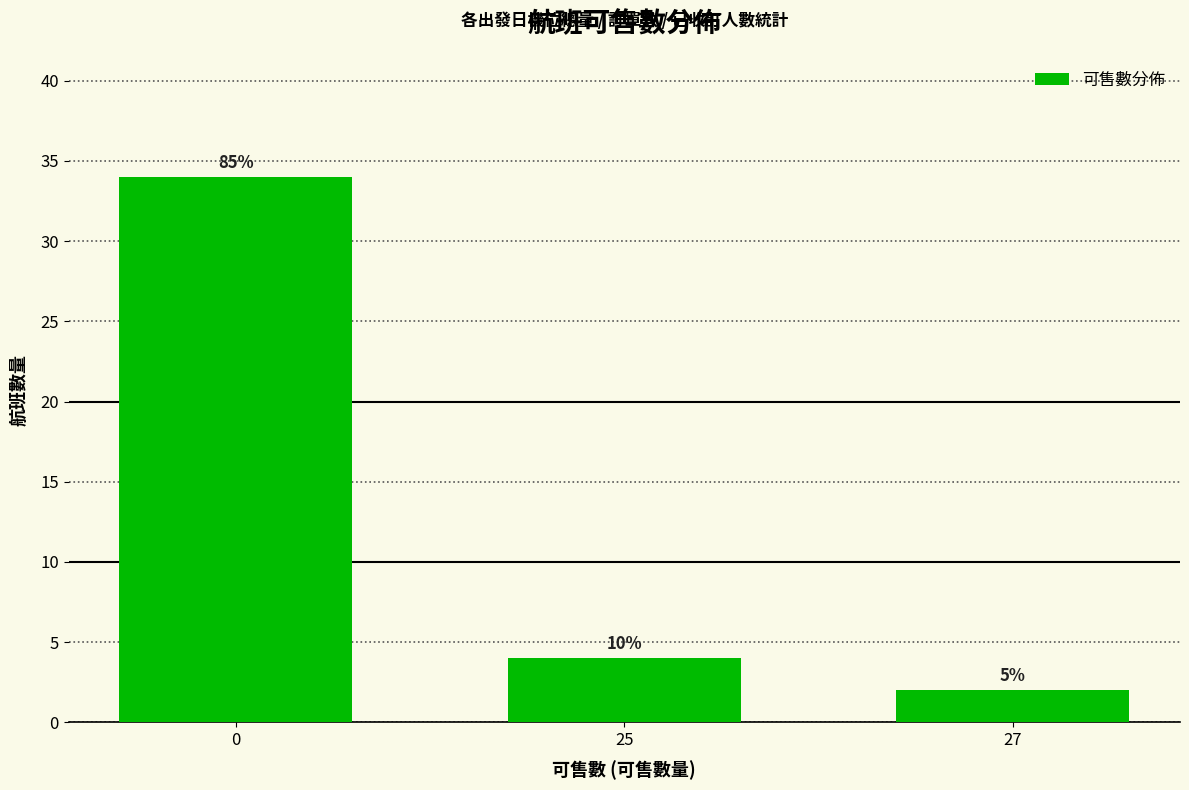

List the labels in order of value, smallest first.

27, 25, 0